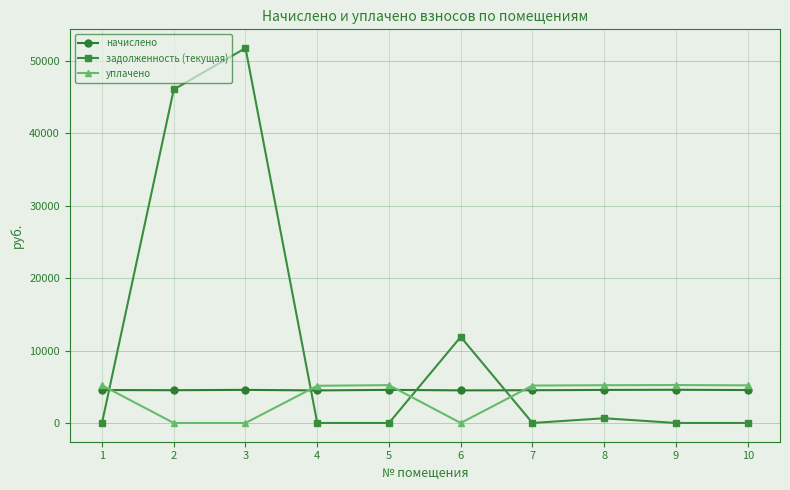

True or false: задолженность (текущая) and уплачено intersect in this chart.

True